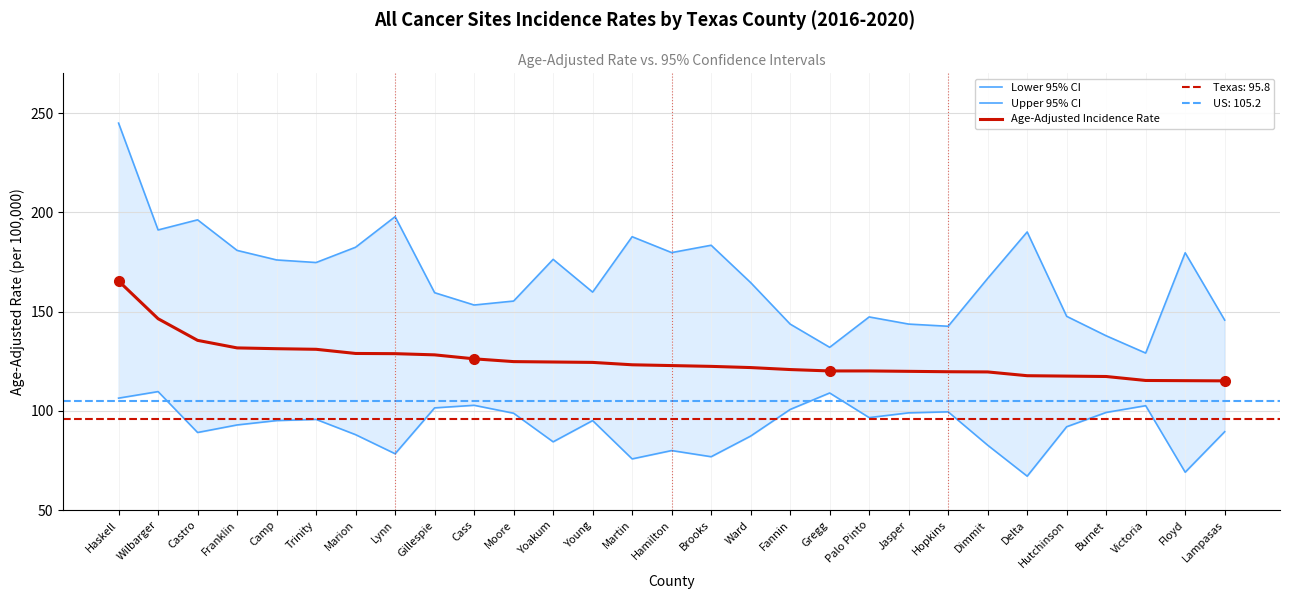

How many data points does each series have?

29